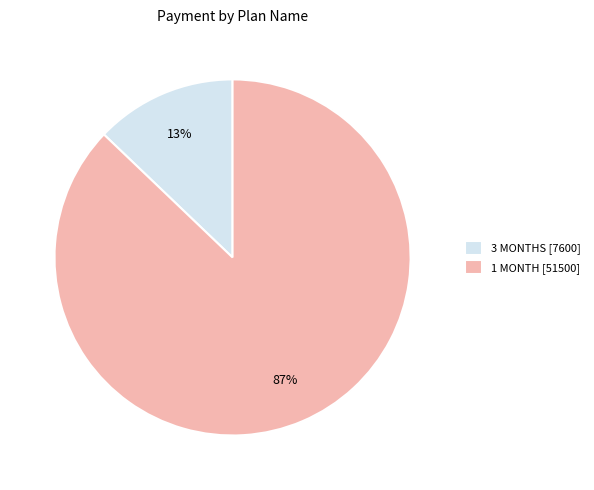

What percentage is the 1 MONTH [51500] slice, to the nearest percent?

87%